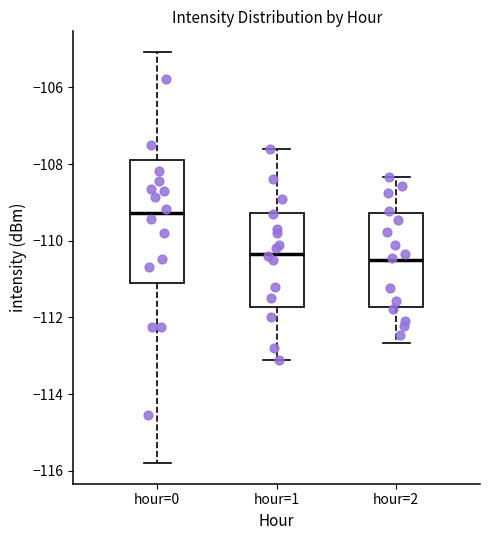

Which box has the highest median line?

hour=0